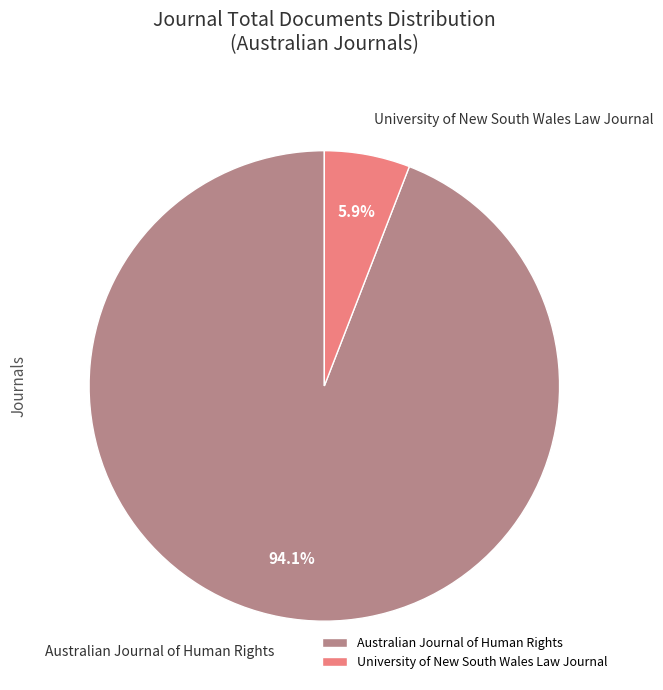

Does Australian Journal of Human Rights account for over 50% of the chart?

Yes